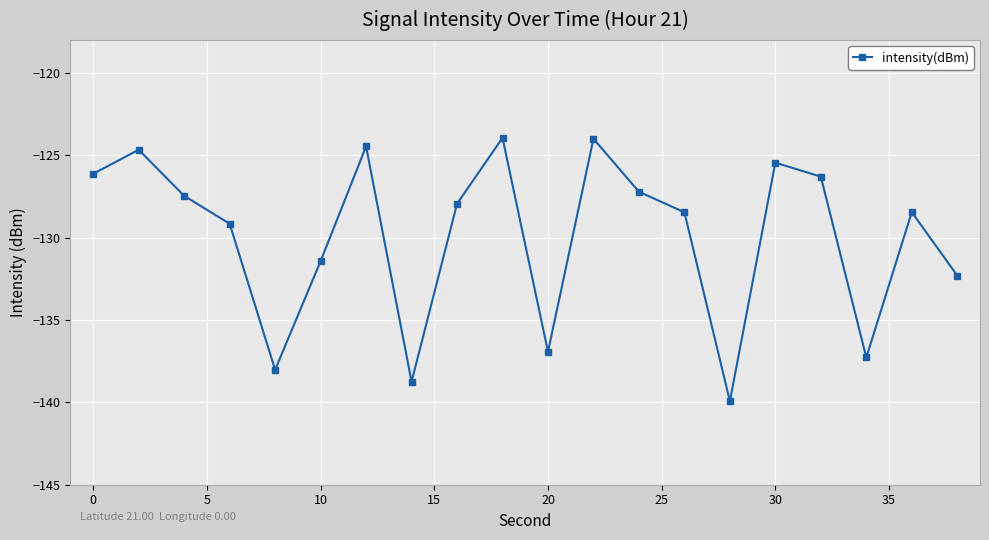

What is the minimum value shown in the chart?

-139.9